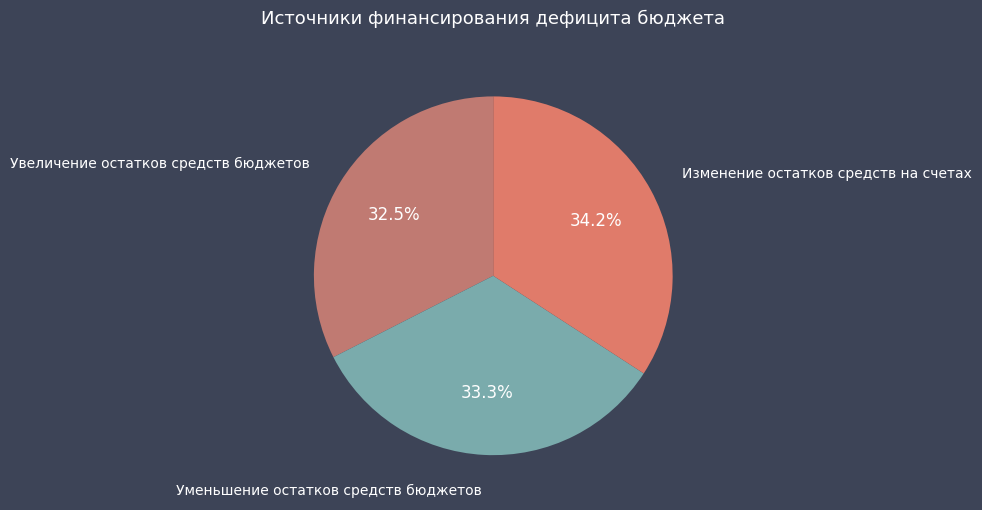

To the nearest percent, what portion does Изменение остатков средств на счетах represent?

34%